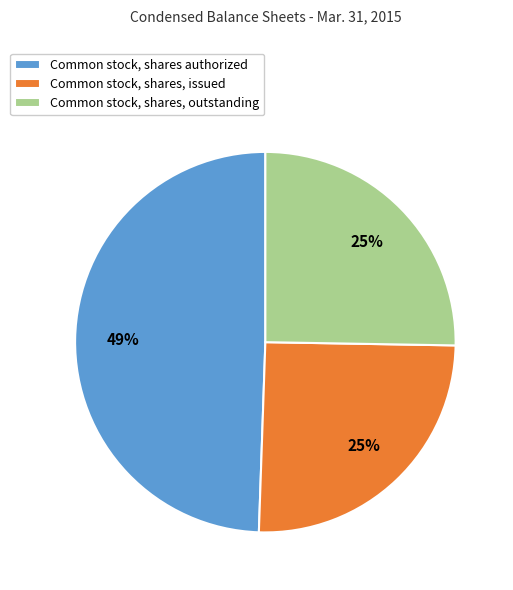

Is the sum of Common stock, shares, outstanding and Common stock, shares authorized greater than half?

Yes